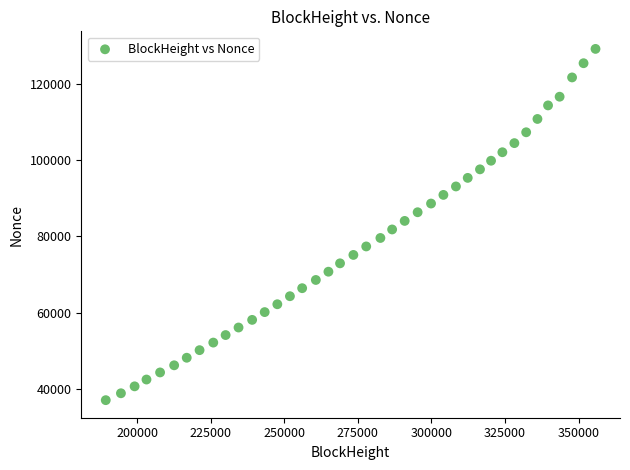

What is the range of X values (max minus min)?

166353